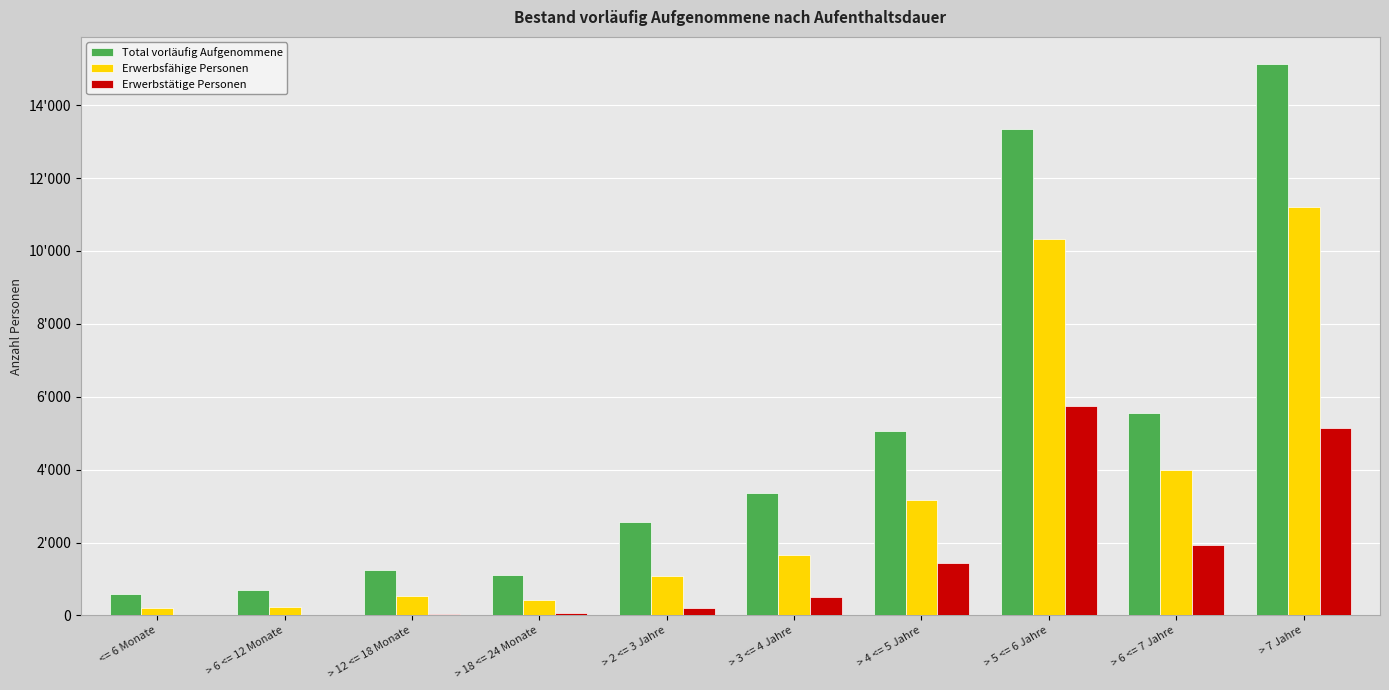

At > 4 <= 5 Jahre, list the series in order from largest to smallest.

Total vorläufig Aufgenommene, Erwerbsfähige Personen, Erwerbstätige Personen